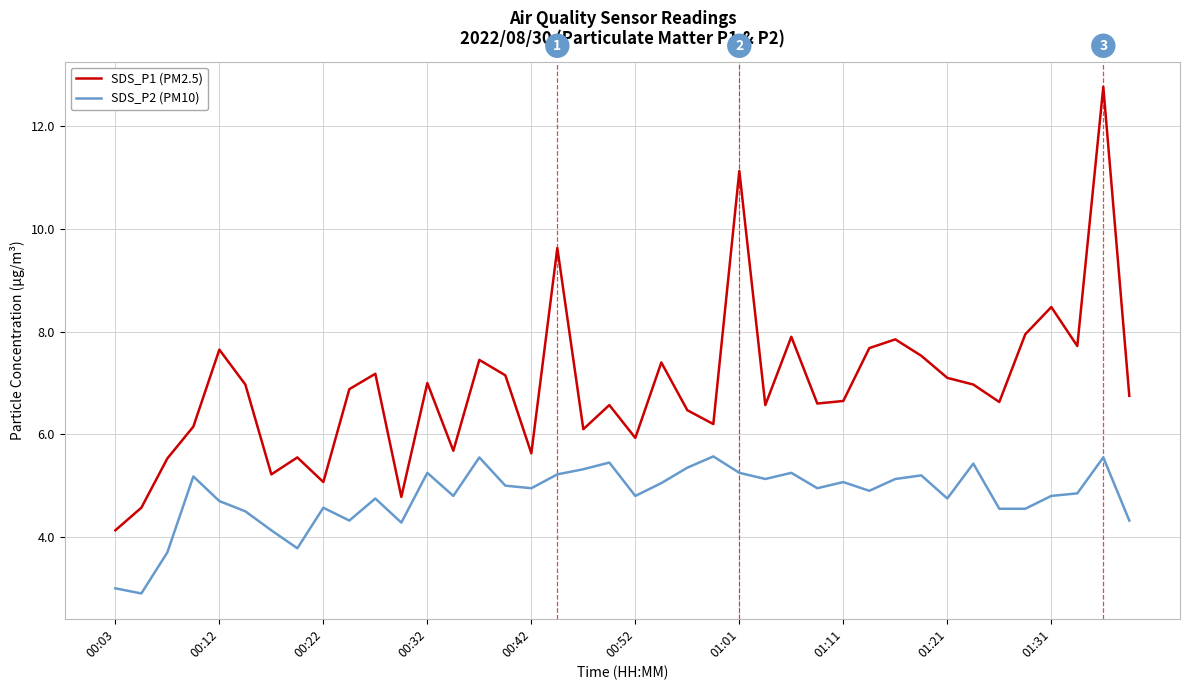

List the series in order of their peak value, lowest first.

SDS_P2 (PM10), SDS_P1 (PM2.5)